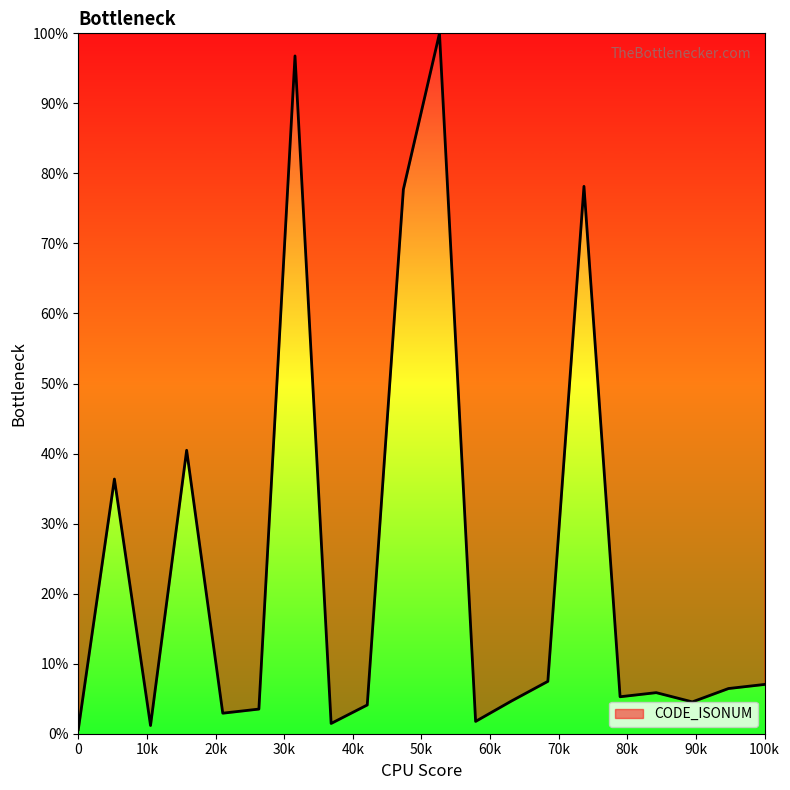

What is the greatest value displayed?

100.0